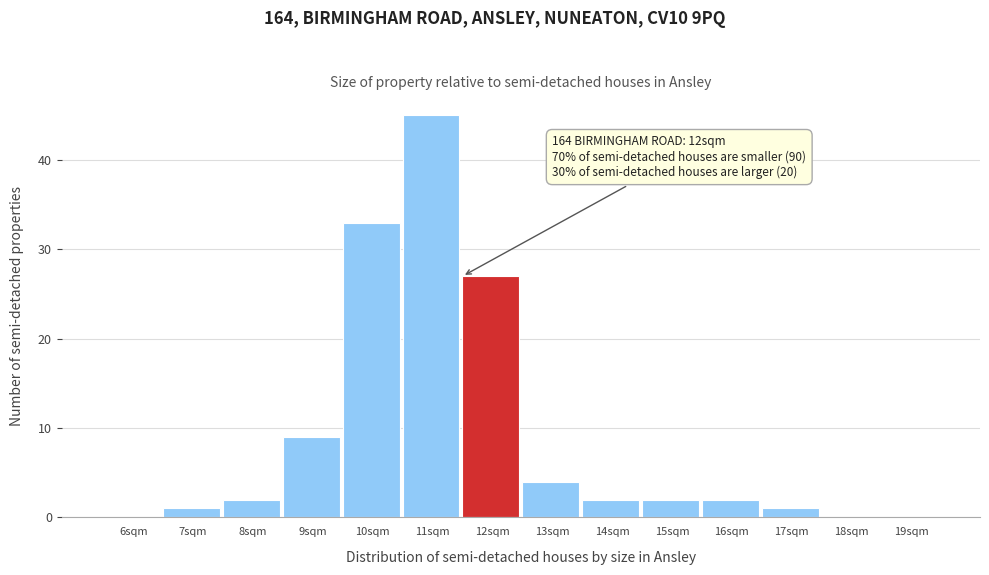

Reading left to right, transcribe all the data shown in this chart.

6sqm=0	7sqm=1	8sqm=2	9sqm=9	10sqm=33	11sqm=45	12sqm=27	13sqm=4	14sqm=2	15sqm=2	16sqm=2	17sqm=1	18sqm=0	19sqm=0